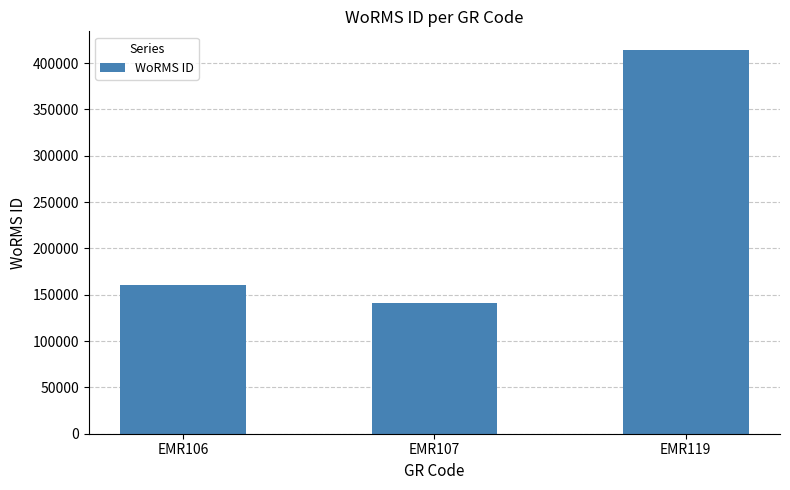

What is the difference between the values at EMR107 and EMR119?

272906